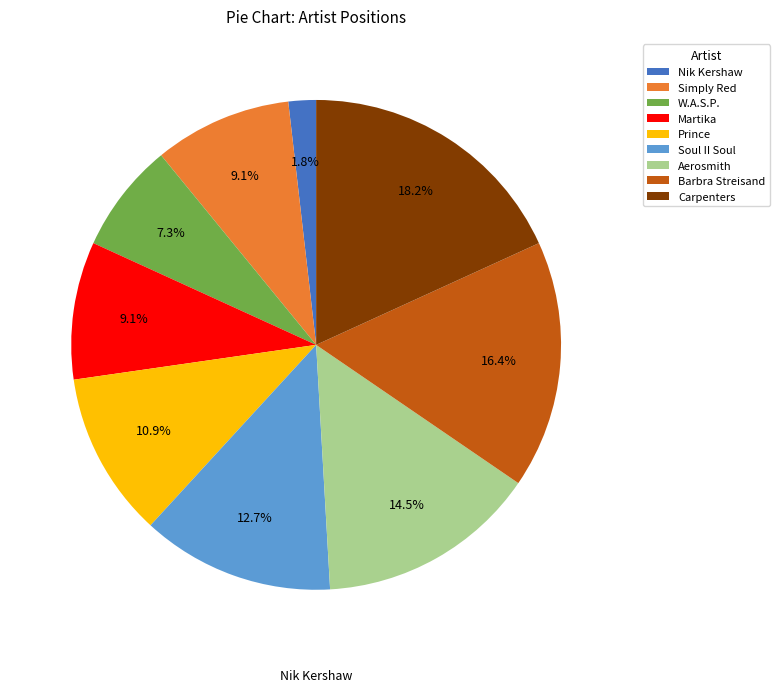

How many segments does this pie chart have?

9